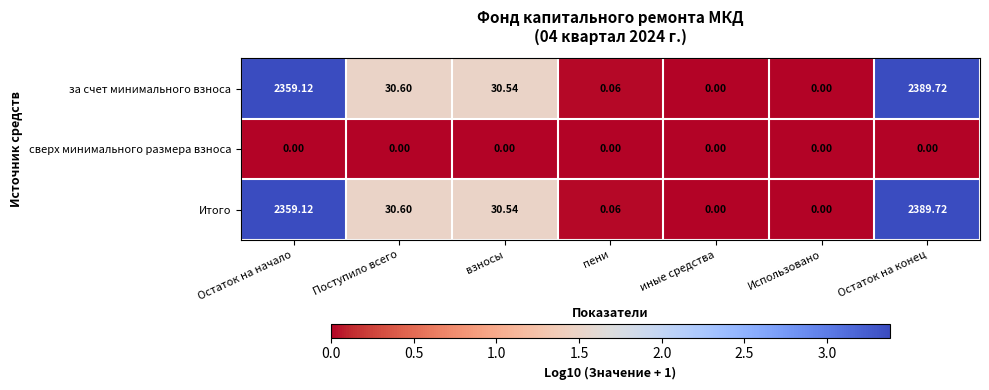

Is the value of Итого at Поступило всего greater than the value of сверх минимального размера взноса at взносы?

Yes